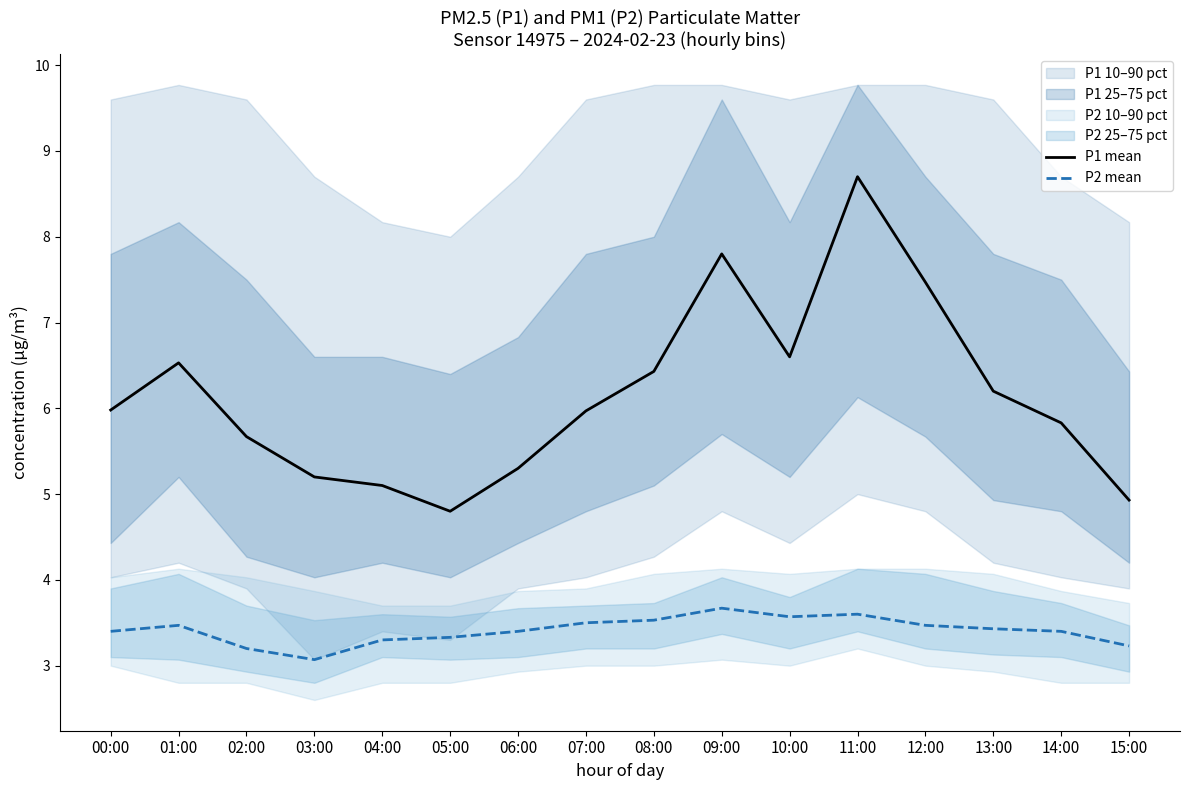

True or false: P2 mean and P1 mean cross at least once.

False